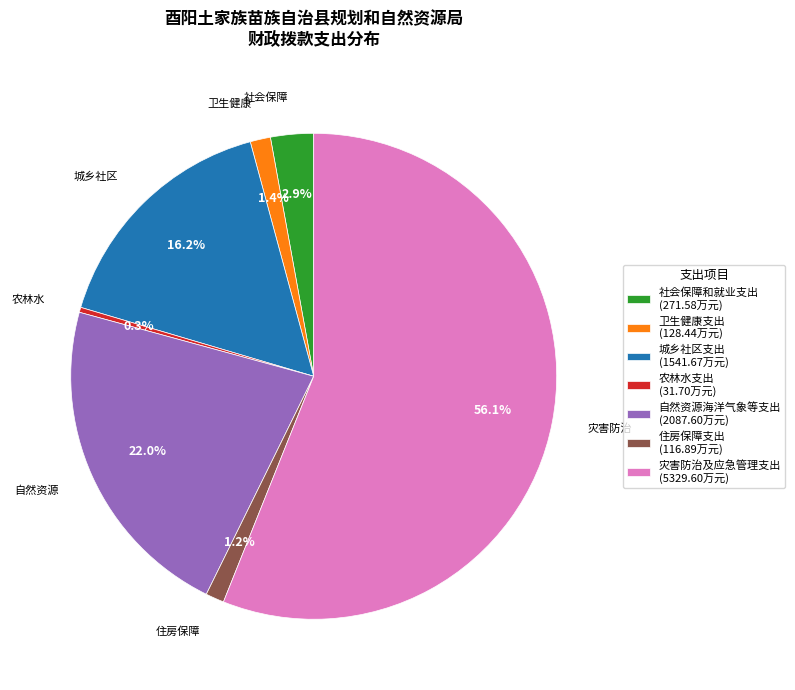

True or false: 城乡社区支出 accounts for 8% of the total.

False